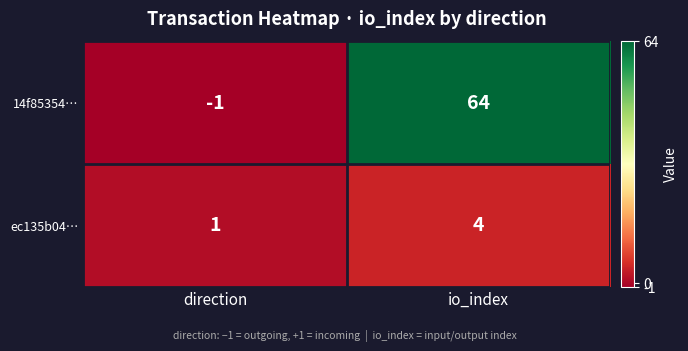

What is the difference between the maximum and minimum values in the 14f85354… series?

65